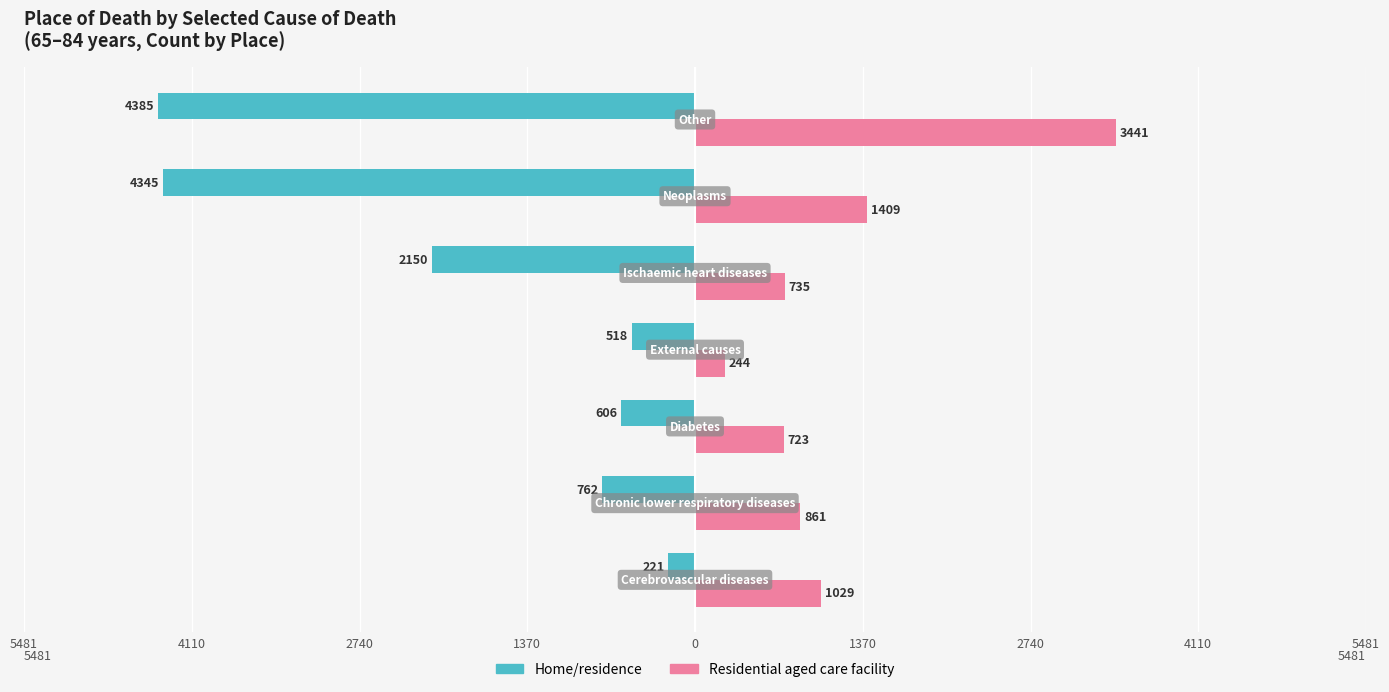

What are all the series names shown in the legend?

Home/residence, Residential aged care facility